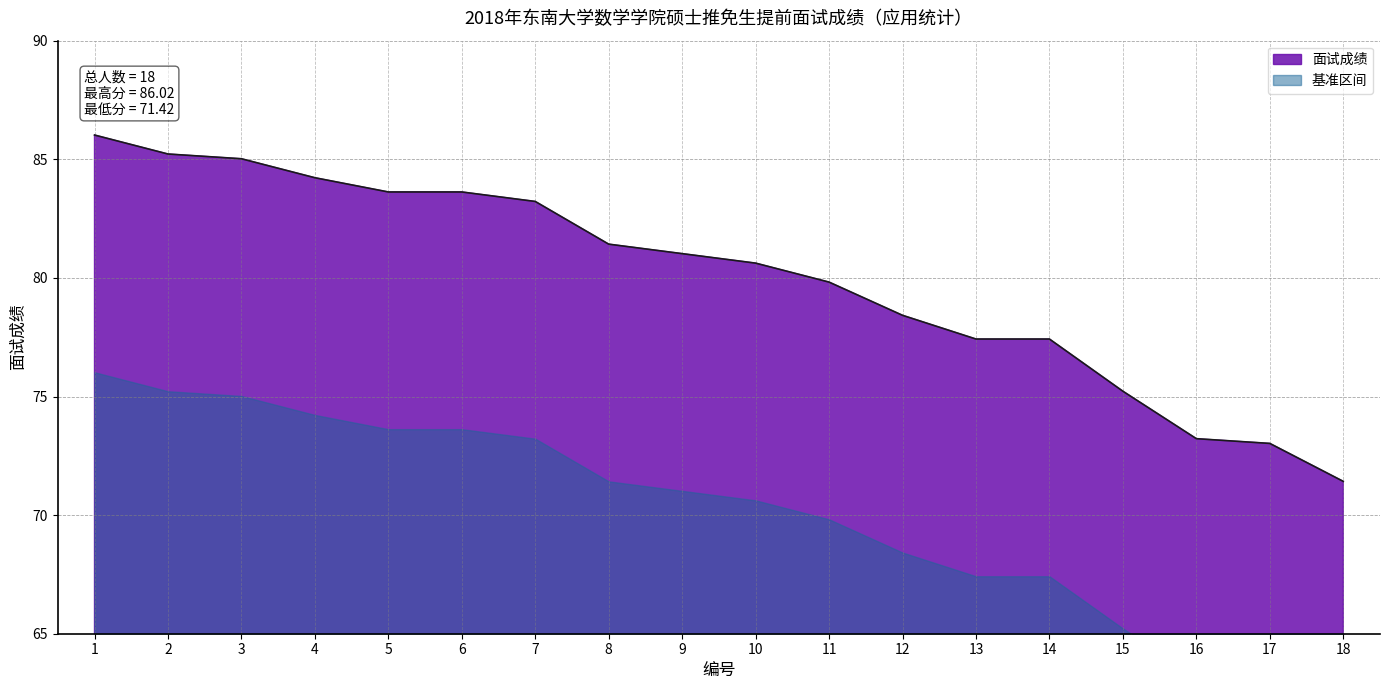

Reading left to right, extract all data points from this chart.

1=86.0	2=85.2	3=85.0	4=84.2	5=83.6	6=83.6	7=83.2	8=81.4	9=81.0	10=80.6	11=79.8	12=78.4	13=77.4	14=77.4	15=75.2	16=73.2	17=73.0	18=71.4